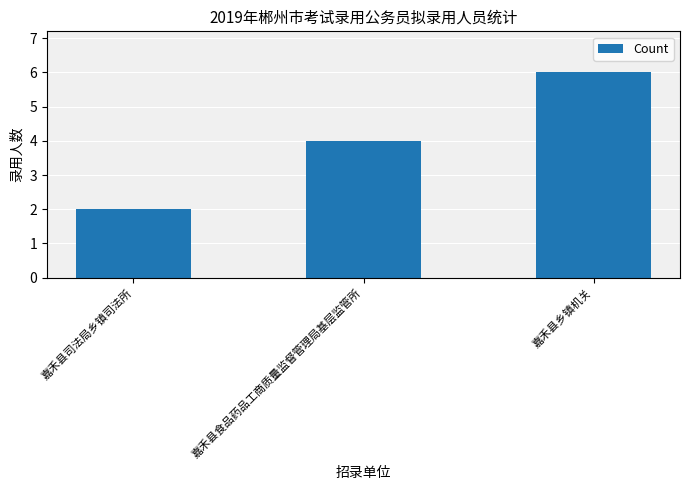

What is the difference between the maximum and minimum values?

4